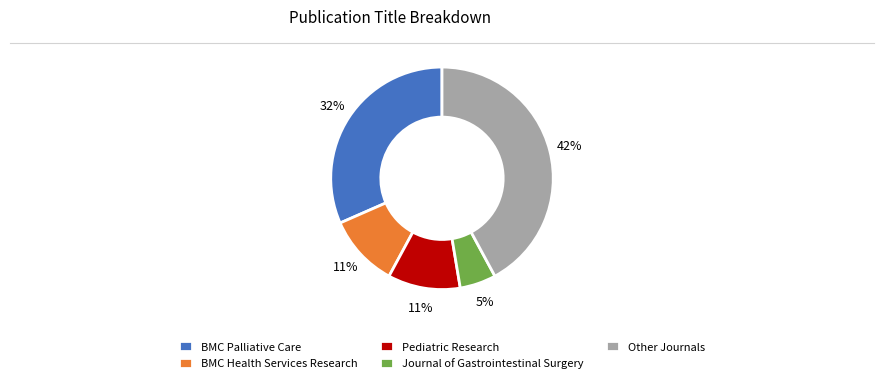

To the nearest percent, what portion does BMC Palliative Care represent?

32%